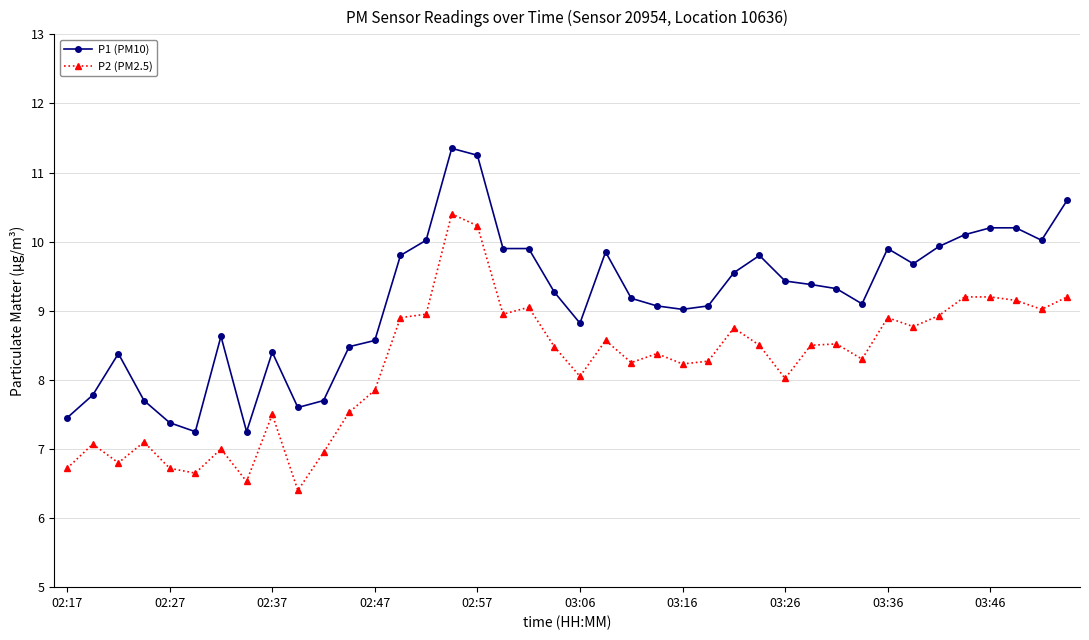

Count the number of data series in this chart.

2